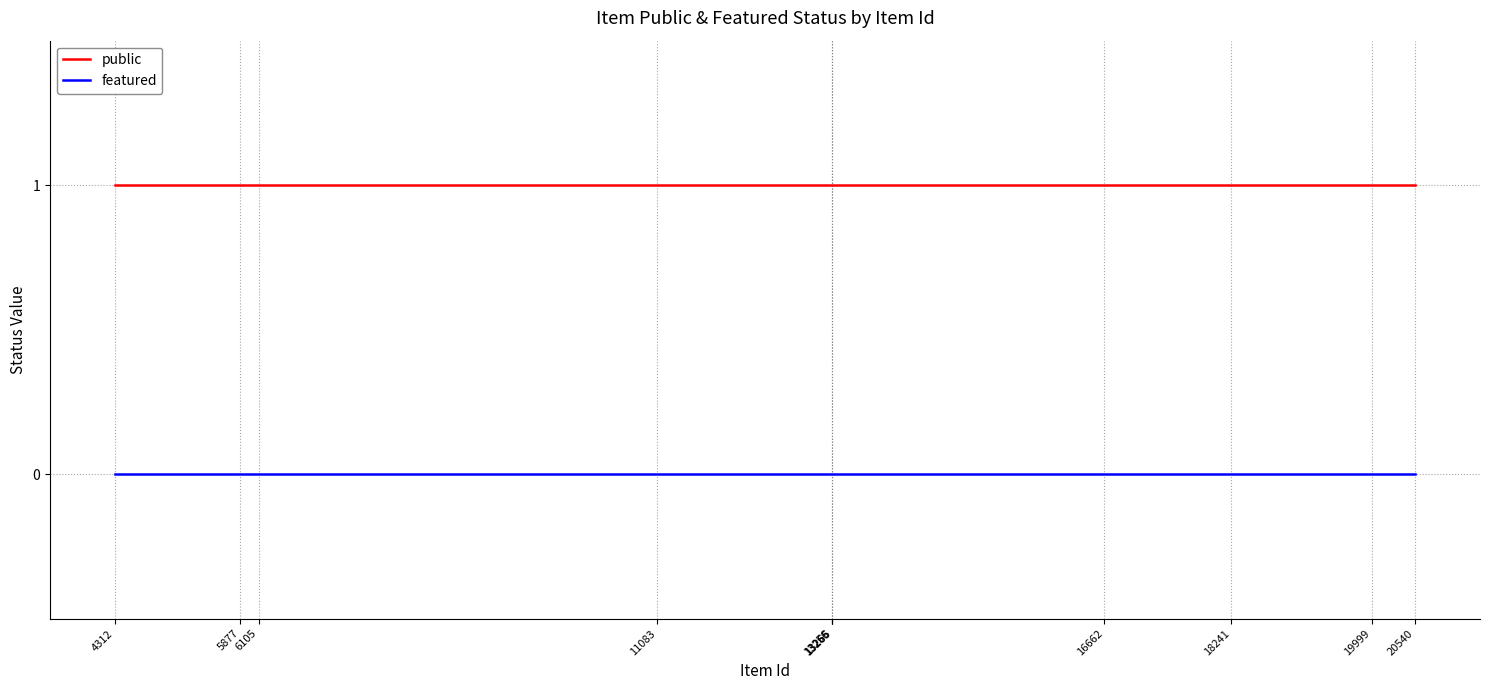

What are all the series names shown in the legend?

public, featured